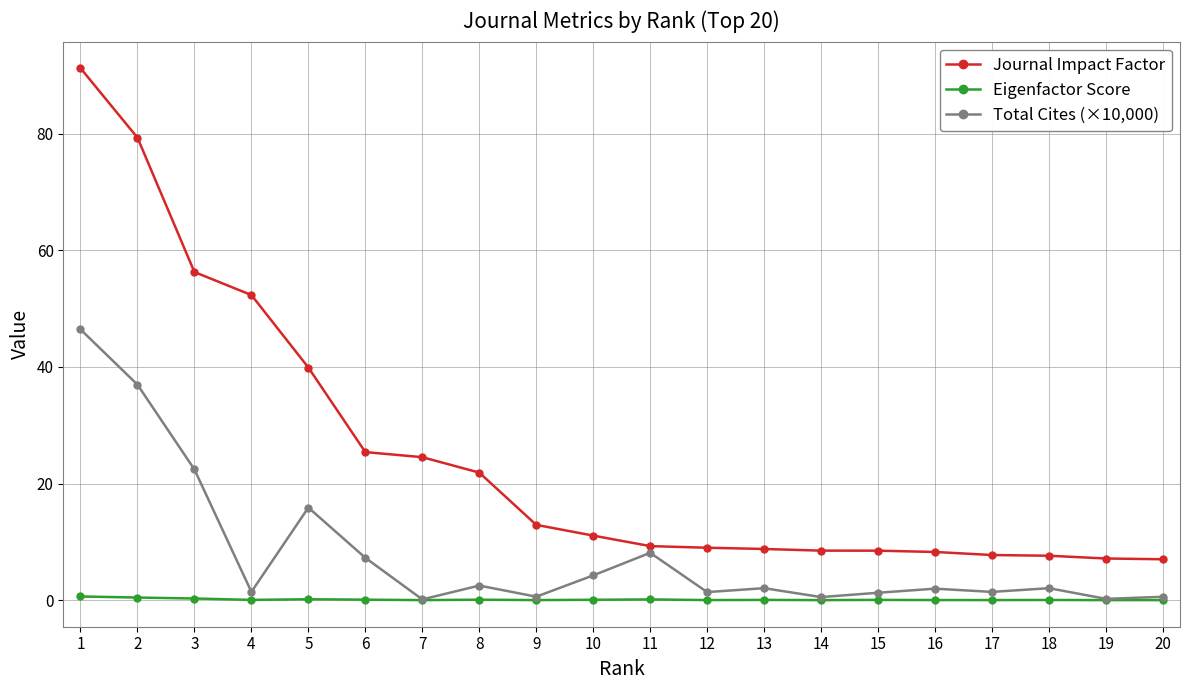

True or false: Eigenfactor Score and Journal Impact Factor intersect in this chart.

False